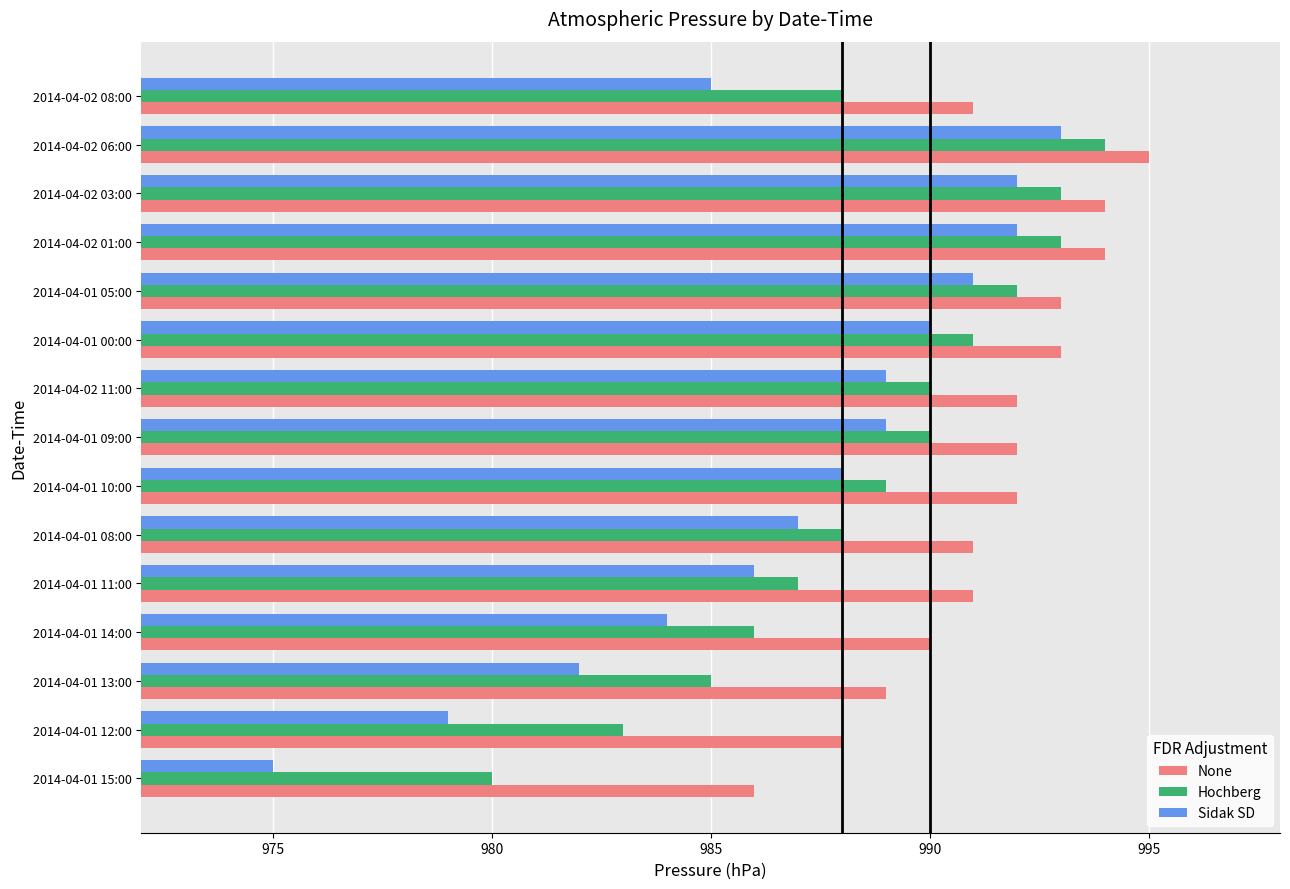

Is it true that None equals 991 at 2014-04-02 08:00?

True